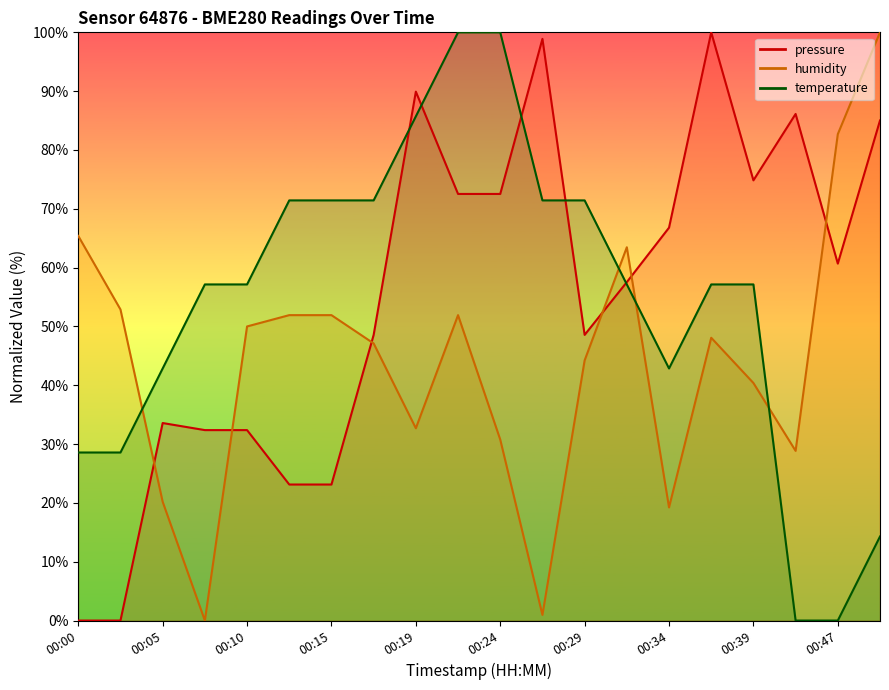

Reading left to right, what are all the values shown in this chart?

pressure: 00:00=0.0	00:02=0.0	00:05=33.6	00:07=32.4	00:10=32.4	00:12=23.1	00:15=23.1	00:17=48.6	00:19=89.9	00:22=72.5	00:24=72.5	00:27=98.9	00:29=48.6	00:32=57.5	00:34=66.8	00:36=100.0	00:39=74.8	00:41=86.1	00:47=60.7	00:49=85.0
humidity: 00:00=65.4	00:02=52.9	00:05=20.2	00:07=0.0	00:10=50.0	00:12=51.9	00:15=51.9	00:17=47.1	00:19=32.7	00:22=51.9	00:24=30.8	00:27=1.0	00:29=44.2	00:32=63.5	00:34=19.2	00:36=48.1	00:39=40.4	00:41=28.8	00:47=82.7	00:49=100.0
temperature: 00:00=28.6	00:02=28.6	00:05=42.9	00:07=57.1	00:10=57.1	00:12=71.4	00:15=71.4	00:17=71.4	00:19=85.7	00:22=100.0	00:24=100.0	00:27=71.4	00:29=71.4	00:32=57.1	00:34=42.9	00:36=57.1	00:39=57.1	00:41=0.0	00:47=0.0	00:49=14.3